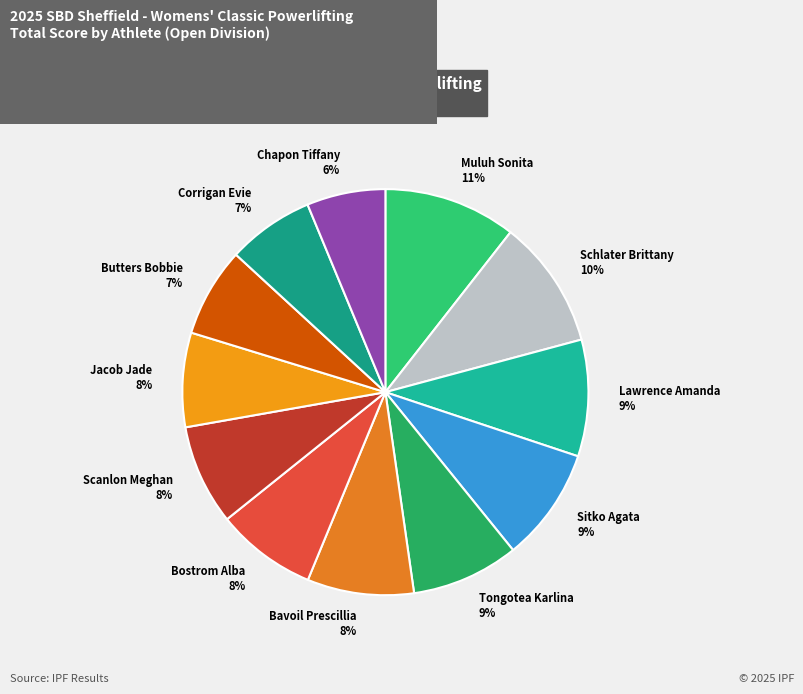

To the nearest percent, what is the difference between the Chapon Tiffany and Sitko Agata slice percentages?

3%